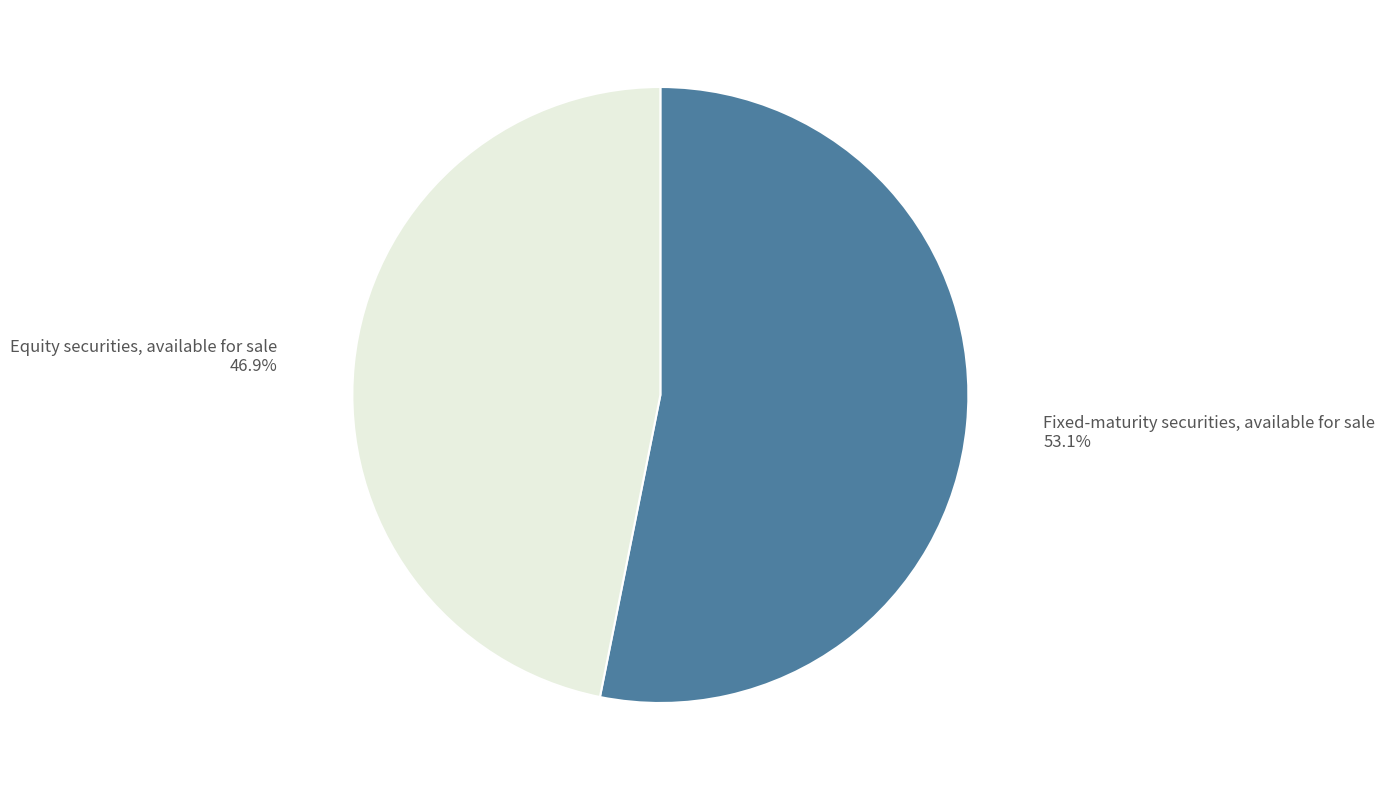

Rank the categories by value from highest to lowest.

Fixed-maturity securities, available for sale, Equity securities, available for sale